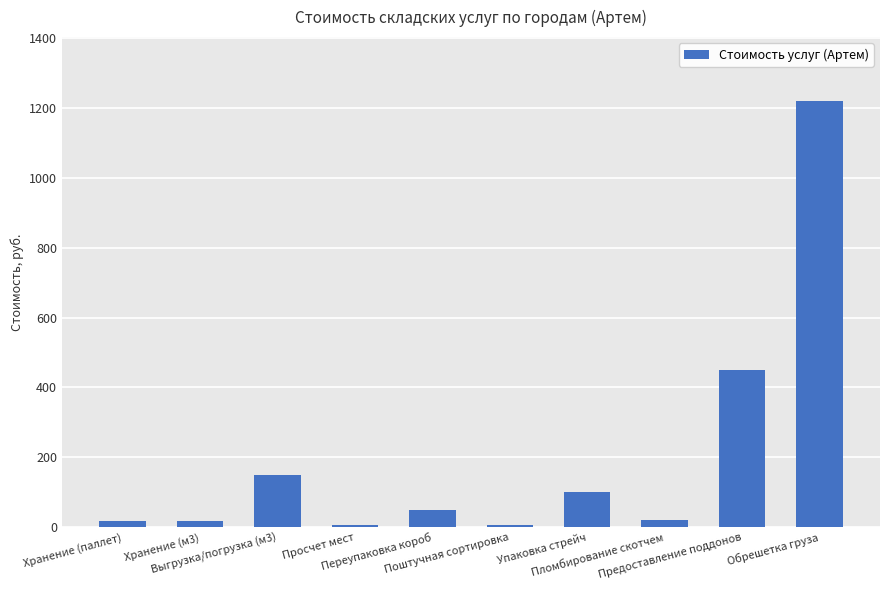

Between Упаковка стрейч and Переупаковка короб, which is larger?

Упаковка стрейч